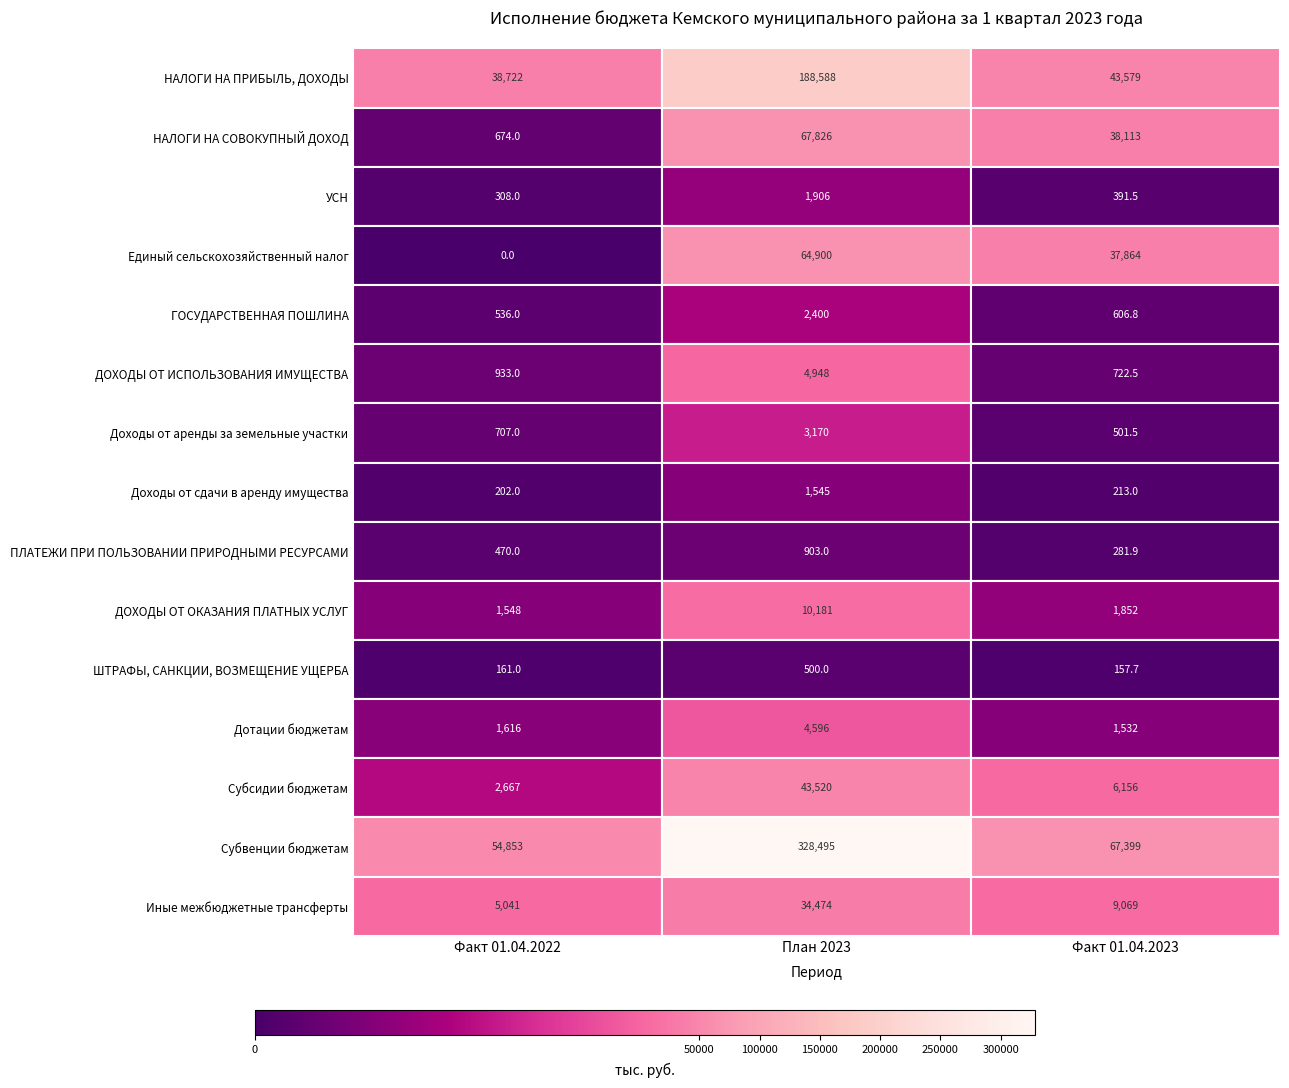

How many data points does each series have?

3